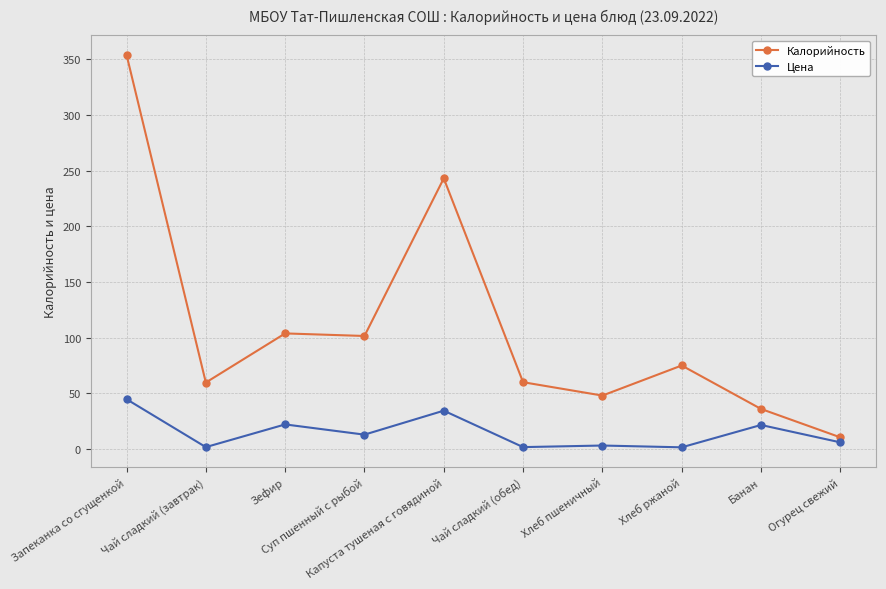

What is the value of the Цена point at the 8th from the left?

1.5